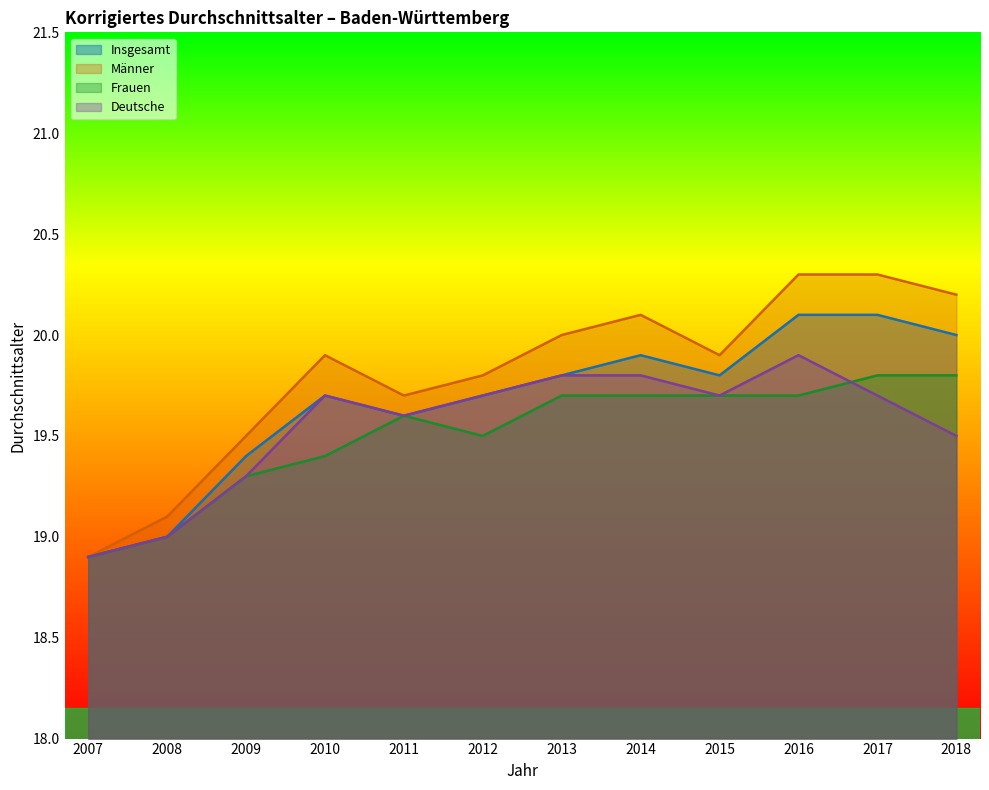

True or false: Frauen and Insgesamt cross at least once.

False